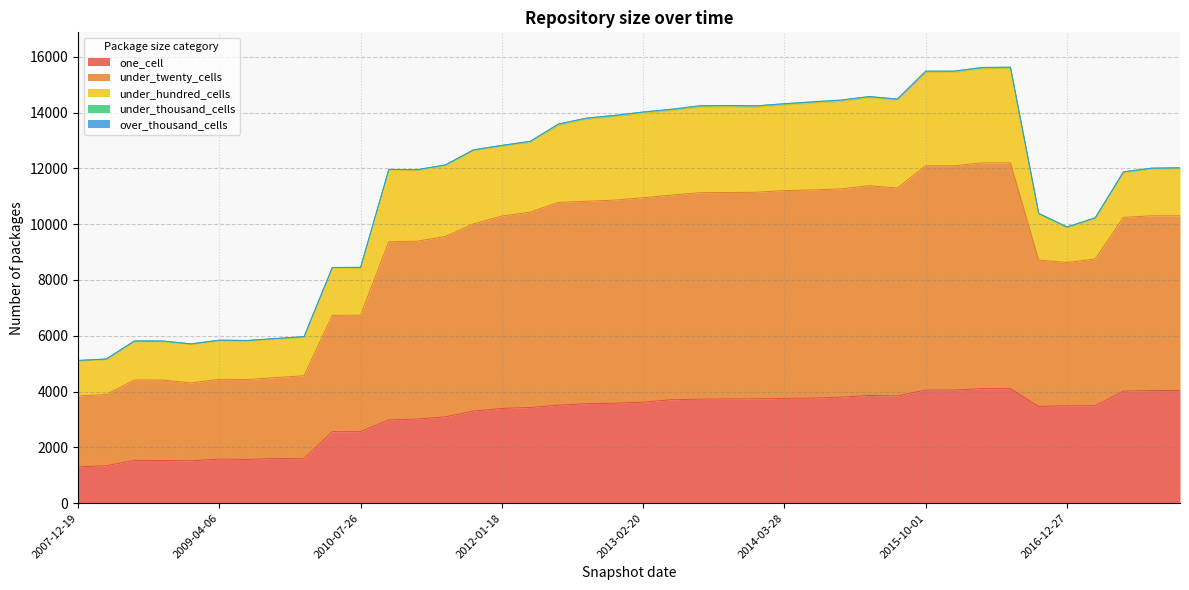

Which category has the highest value in the under_twenty_cells series?

2016-07-04